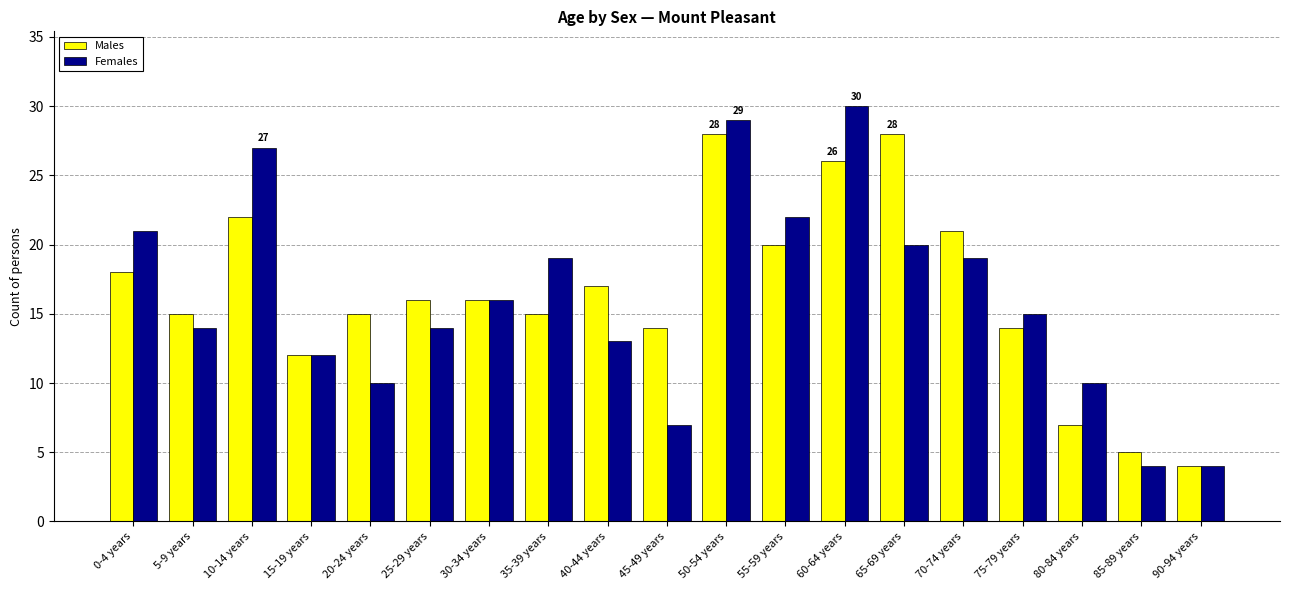

Rank the series by their maximum value, from lowest to highest.

Males, Females